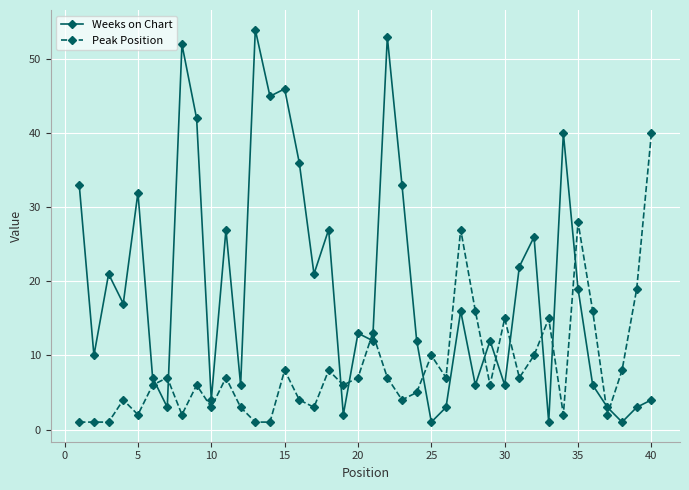

True or false: Peak Position has more than 1 interior local peaks.

True